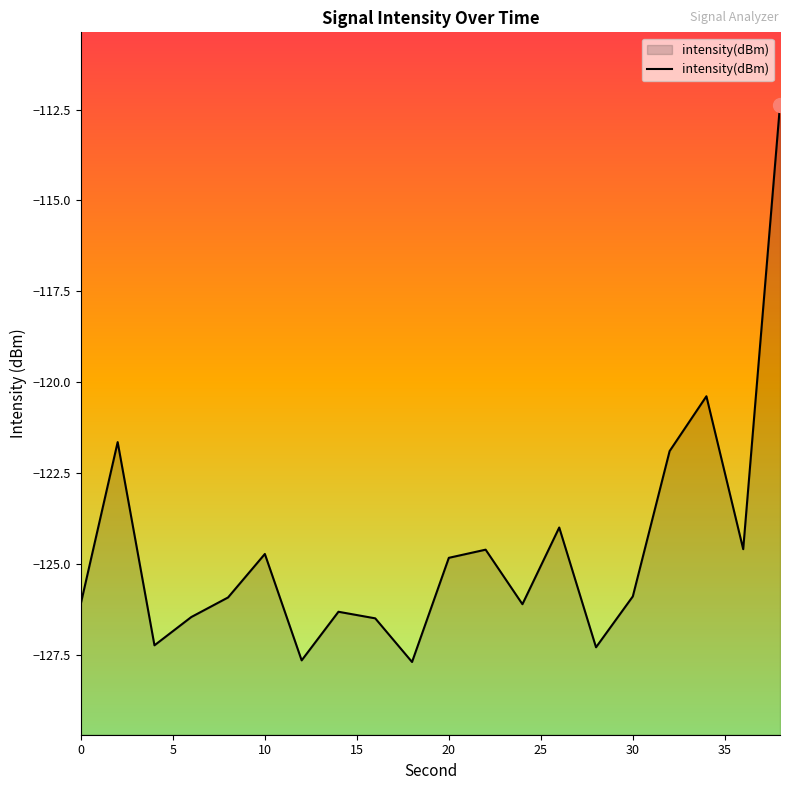

Reading right to left, extract all data points from this chart.

-112.4	-124.6	-120.4	-121.9	-125.9	-127.3	-124.0	-126.1	-124.6	-124.8	-127.7	-126.5	-126.3	-127.6	-124.7	-125.9	-126.5	-127.2	-121.6	-126.1